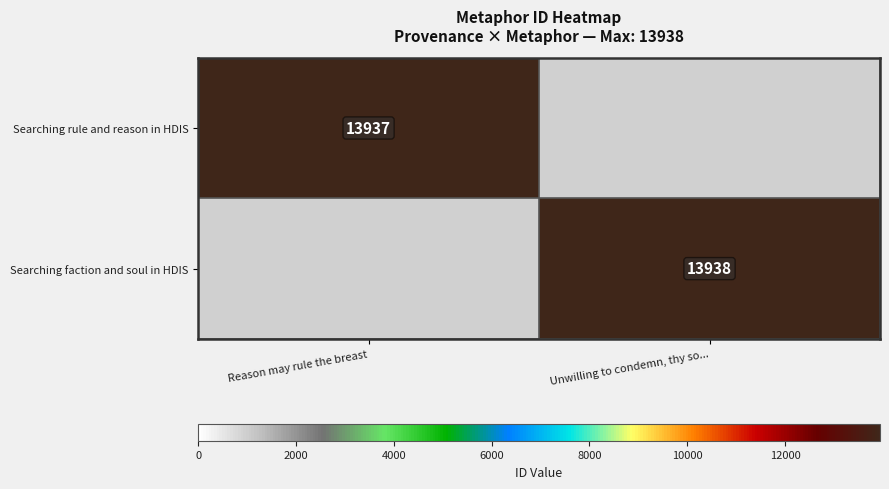

The Searching rule and reason in HDIS series shows 5959 at Reason may rule the breast. True or false?

False